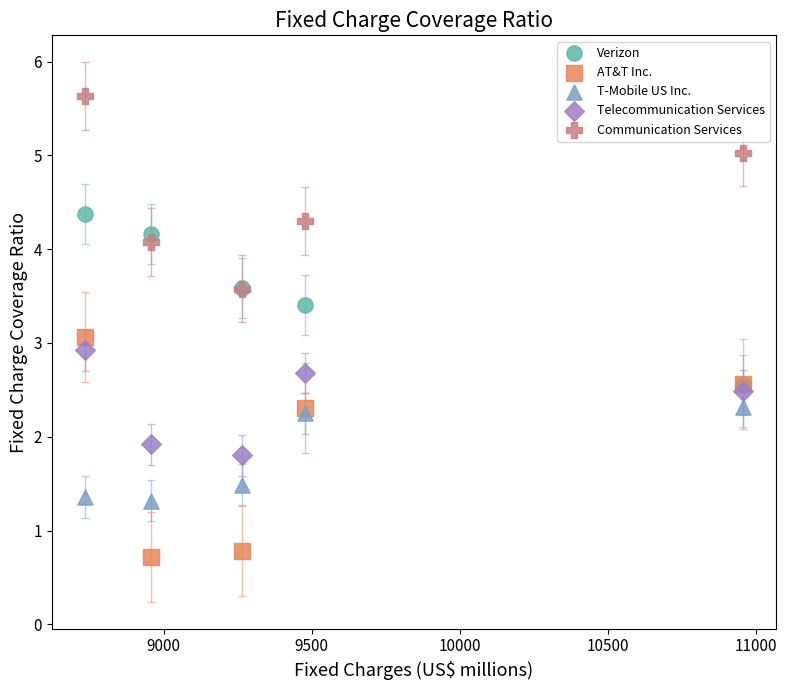

What are all the series names shown in the legend?

Verizon, AT&T Inc., T-Mobile US Inc., Telecommunication Services, Communication Services